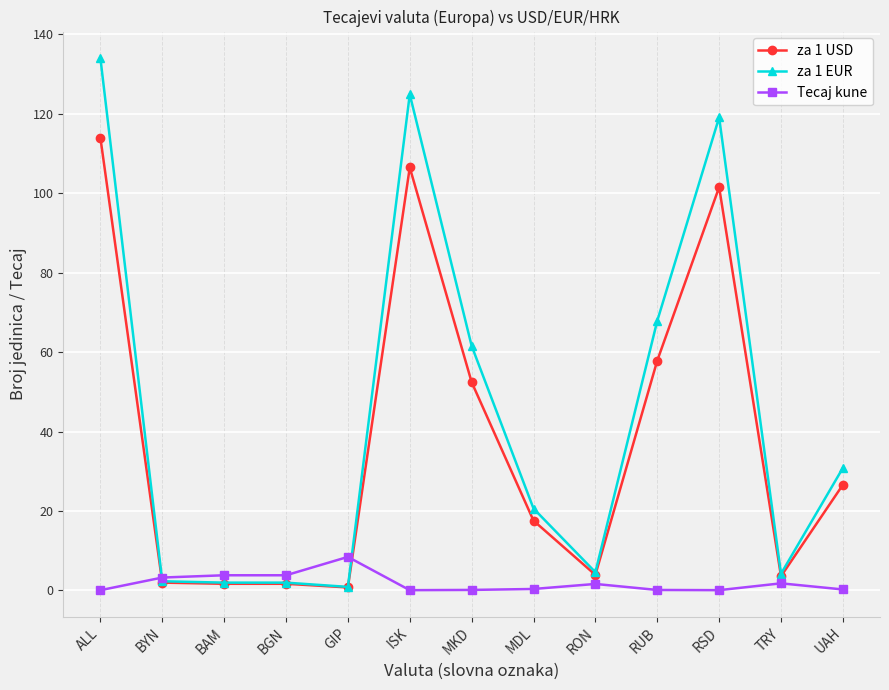

Which series has the largest range (max minus min)?

za 1 EUR